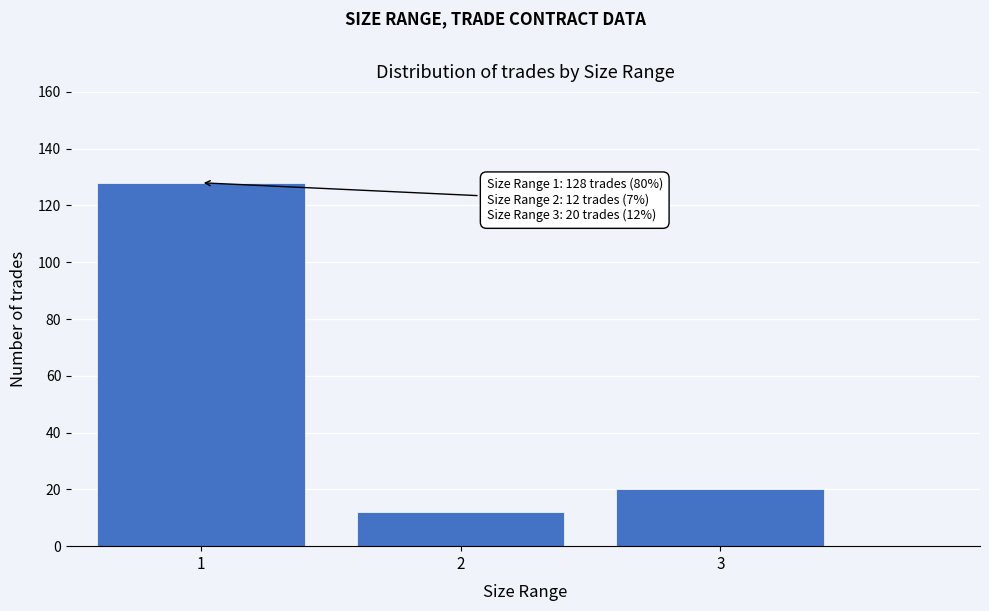

Reading left to right, what are all the values shown in this chart?

128	12	20